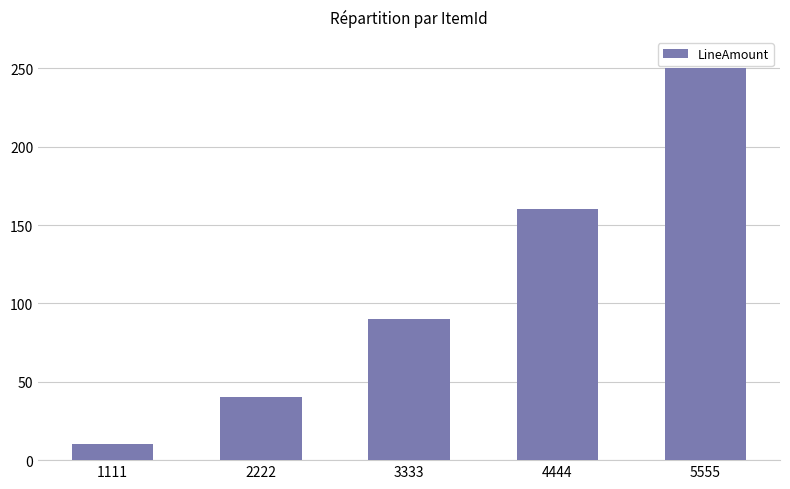

Reading left to right, extract all data points from this chart.

10	40	90	160	250